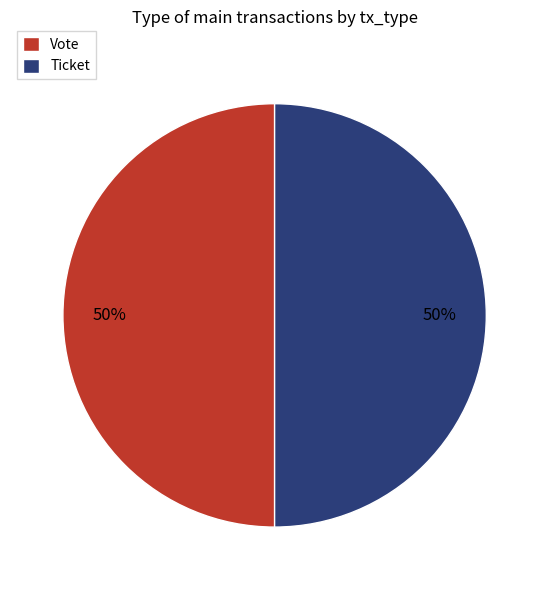

To the nearest percent, what is the combined percentage of Vote and Ticket?

100%